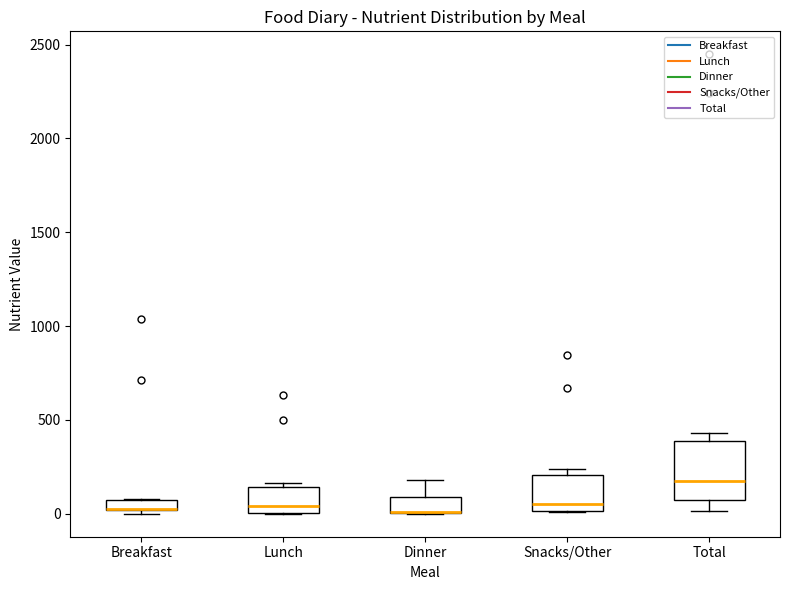

Comparing the boxes themselves (not the whiskers), which one is the tallest?

Total